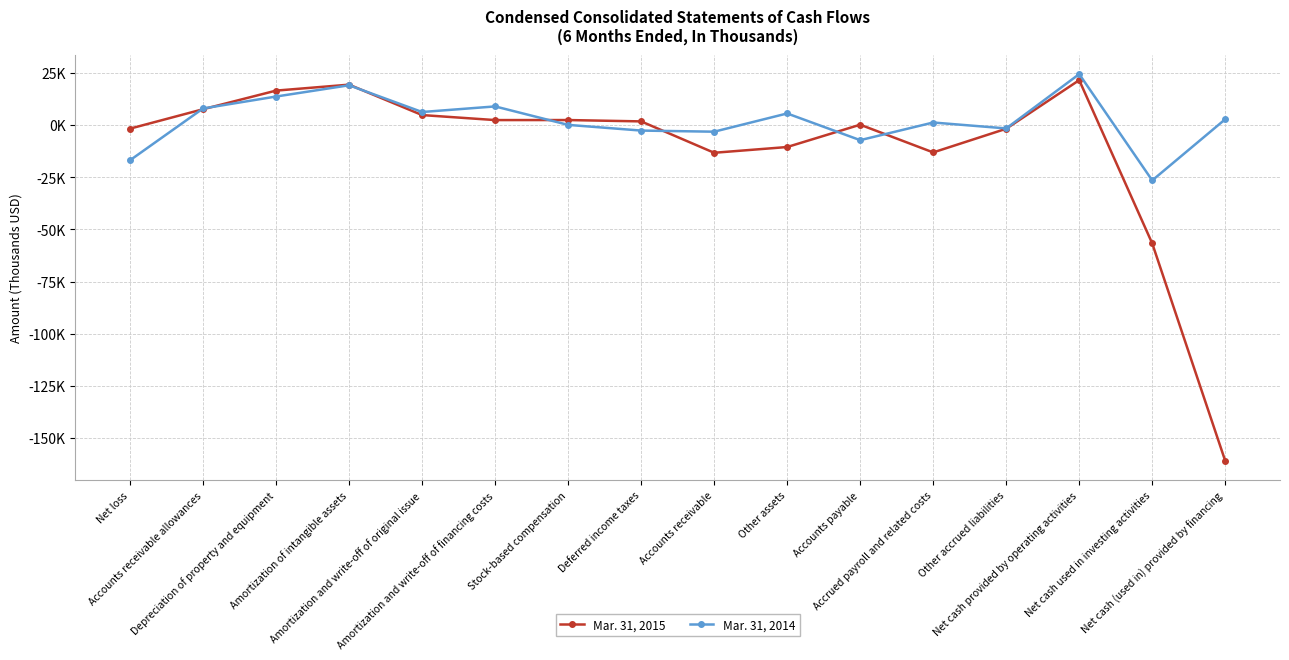

What are all the series names shown in the legend?

Mar. 31, 2015, Mar. 31, 2014